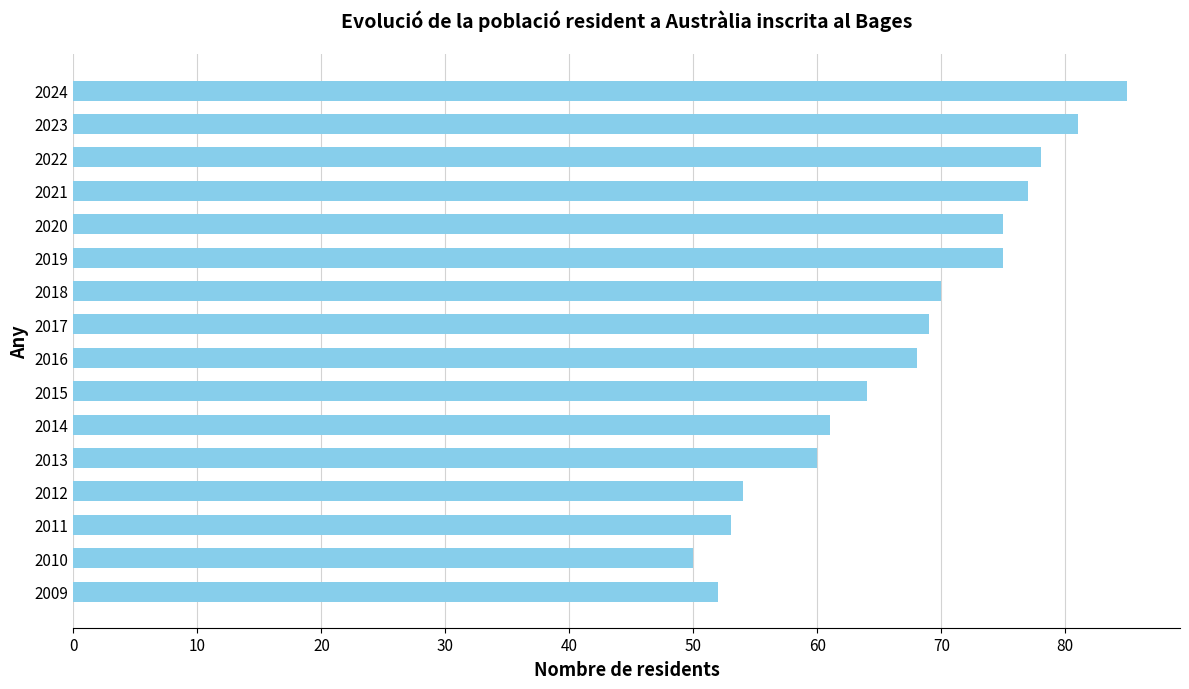

What is the difference between the values at 2011 and 2016?

15